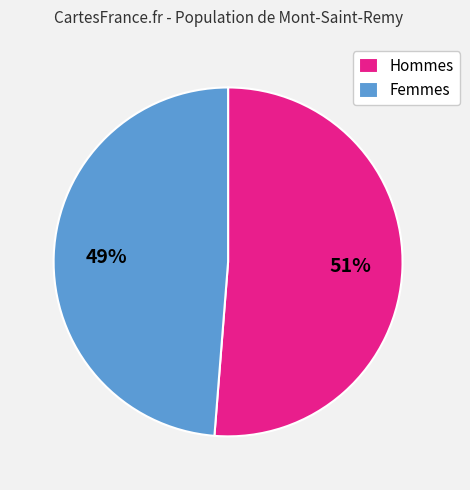

Which has a higher value, Femmes or Hommes?

Hommes